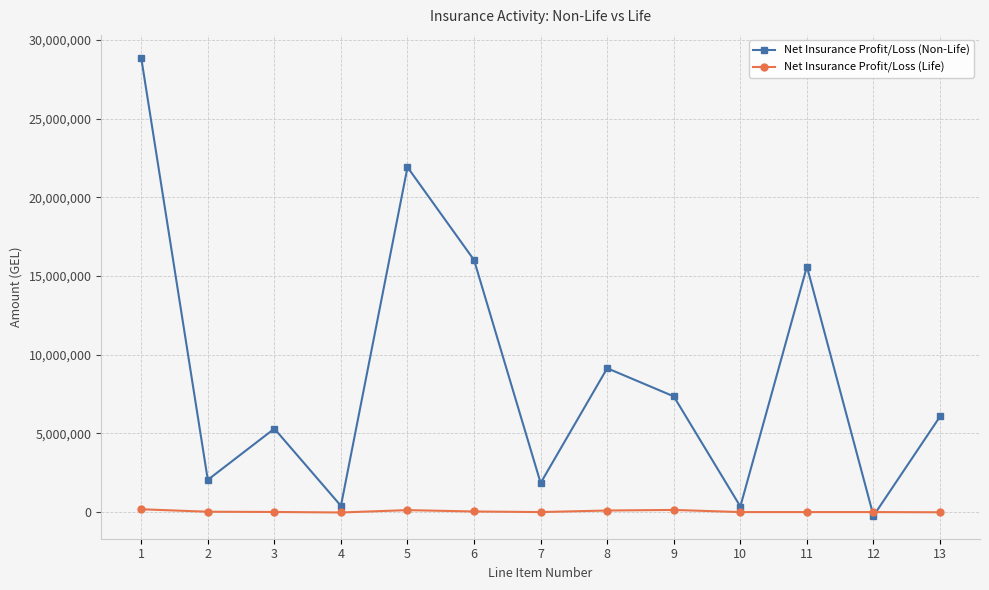

How many data points in Net Insurance Profit/Loss (Life) are above 6469?

7